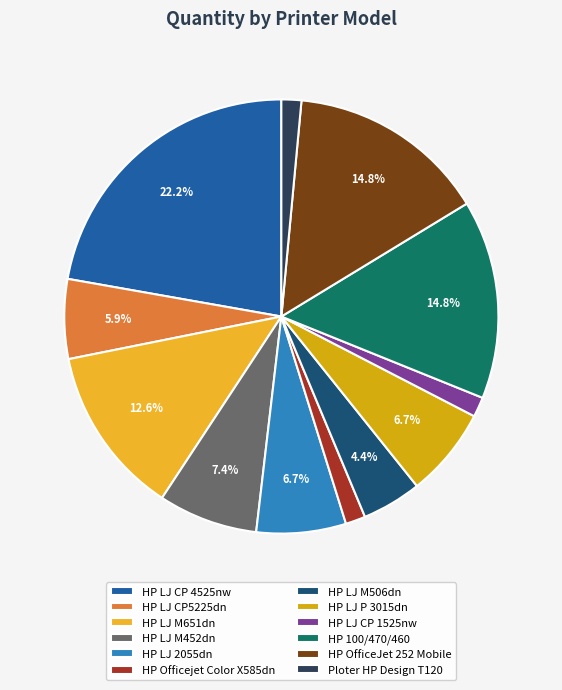

Which has a higher value, Ploter HP Design T120 or HP LJ P 3015dn?

HP LJ P 3015dn